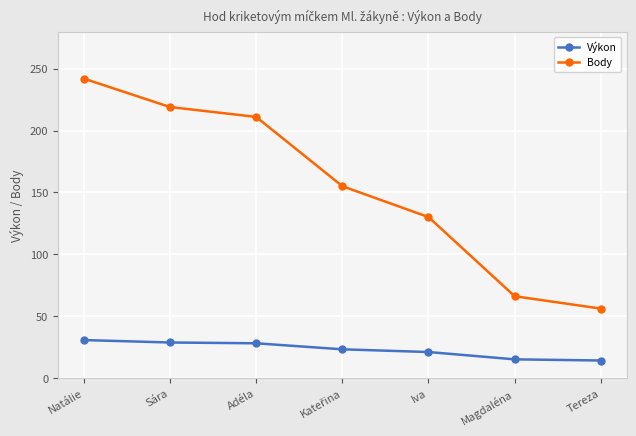

The Výkon series shows 28.6 at Sára. True or false?

True